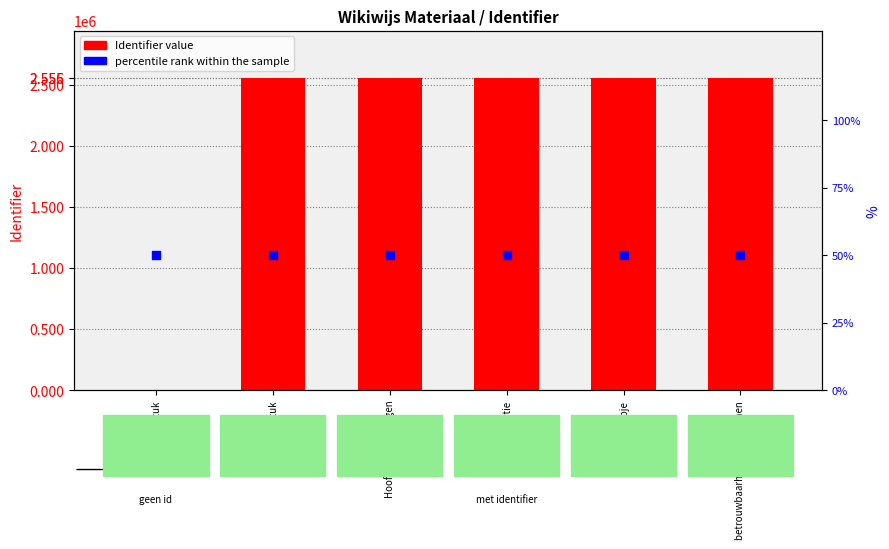

At which category is the sum across all series the highest?

betrouwbaarheid van bronnen